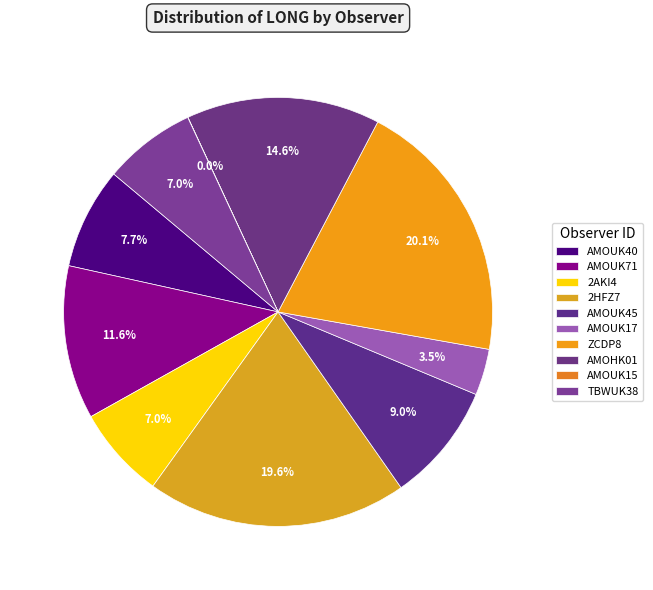

The 2HFZ7 slice represents 20% of the pie. True or false?

True